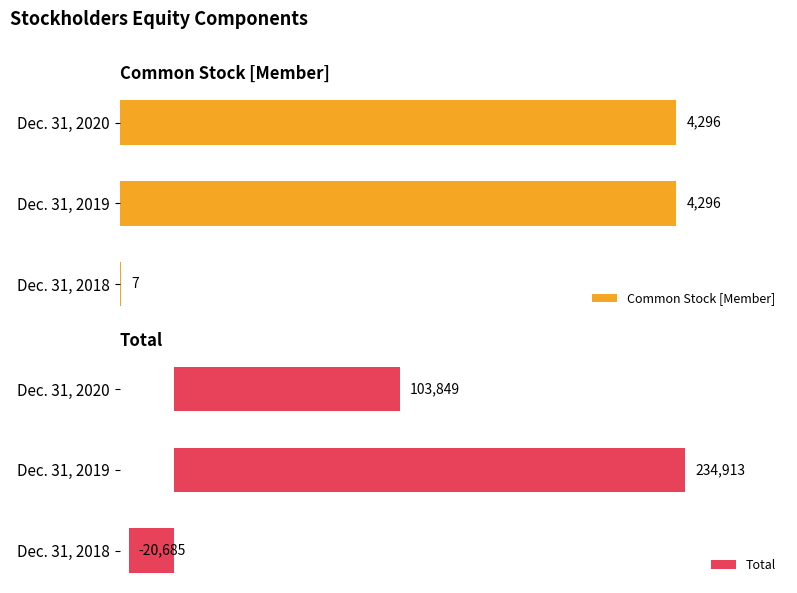

Which category has the highest value in the Total series?

Dec. 31, 2019